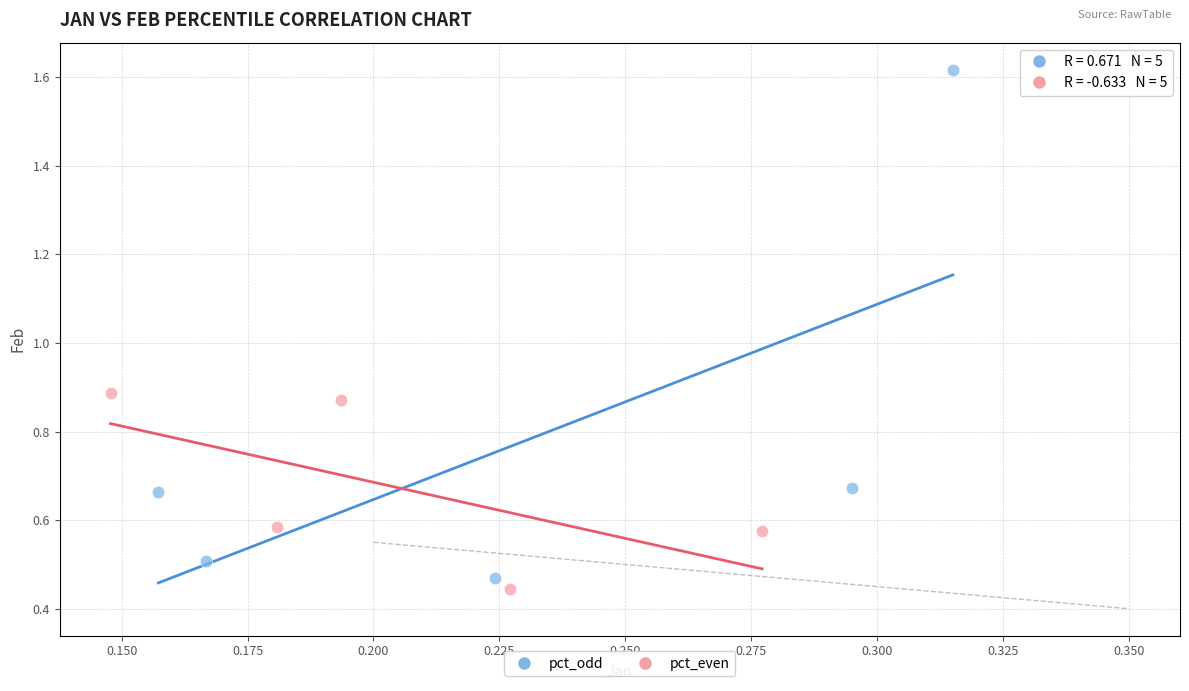

Which series has the largest Y range (max minus min)?

pct_odd